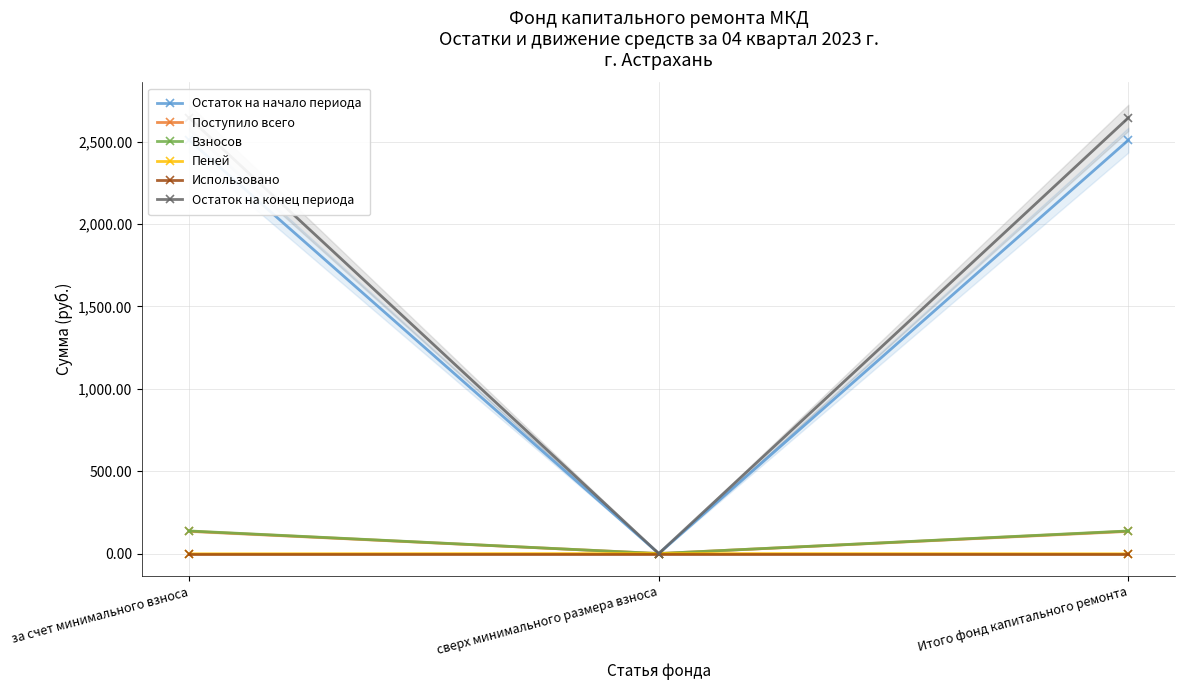

Is the value of Поступило всего at за счет минимального взноса greater than the value of Остаток на начало периода at сверх минимального размера взноса?

Yes